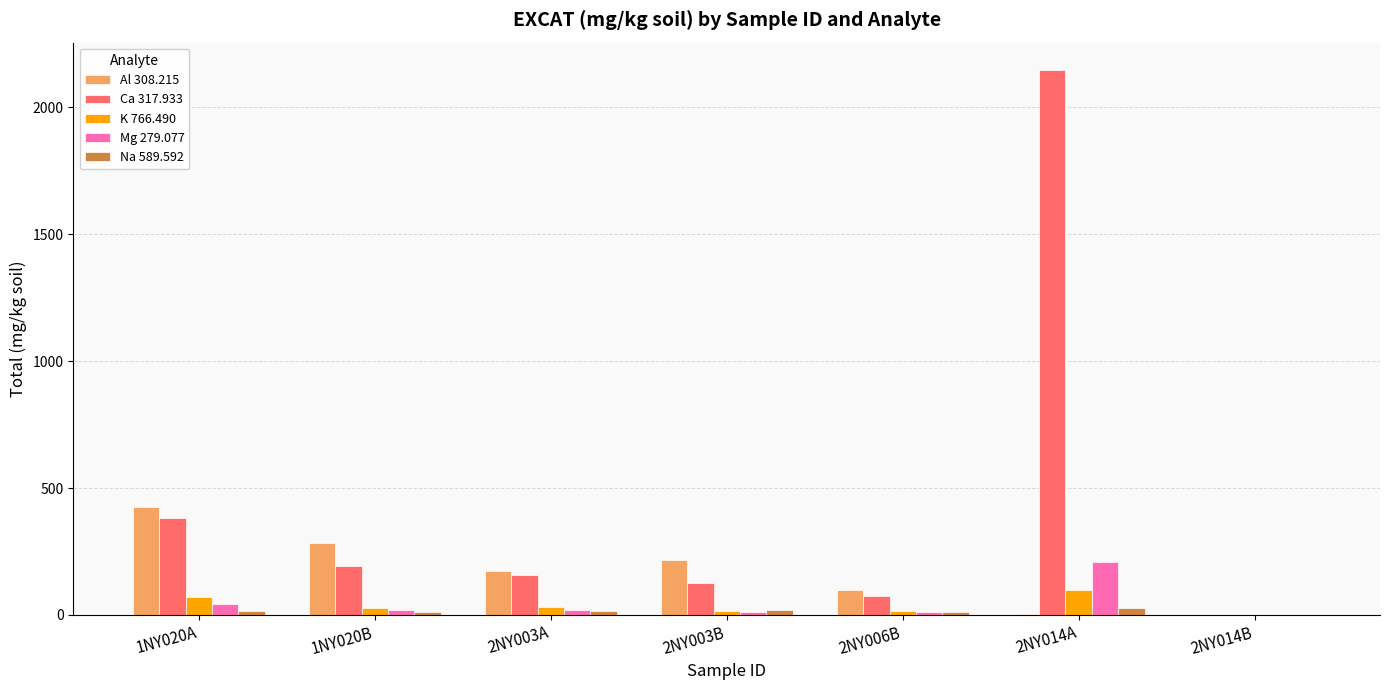

At which label does Ca 317.933 first exceed 157?

1NY020A